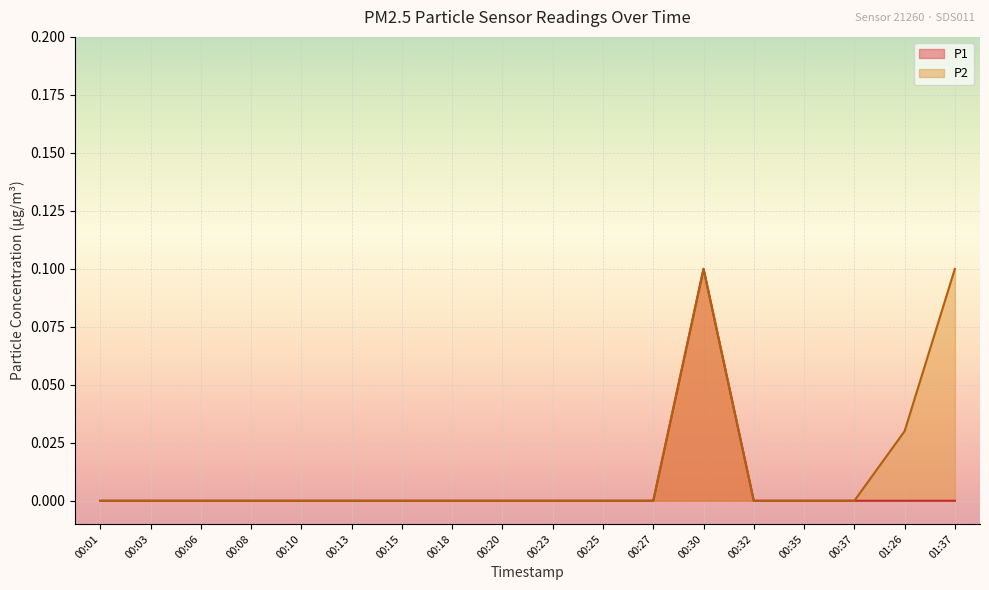

How many lines are shown in the chart?

2